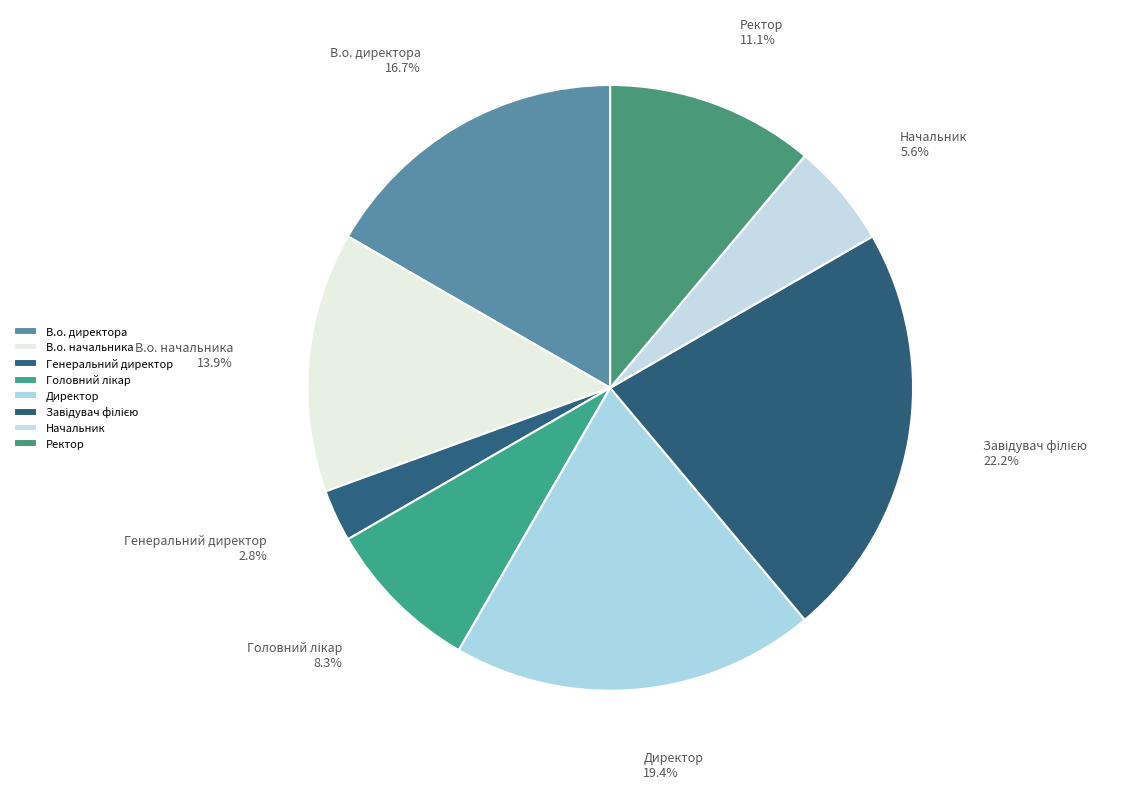

Does Ректор account for over 50% of the chart?

No